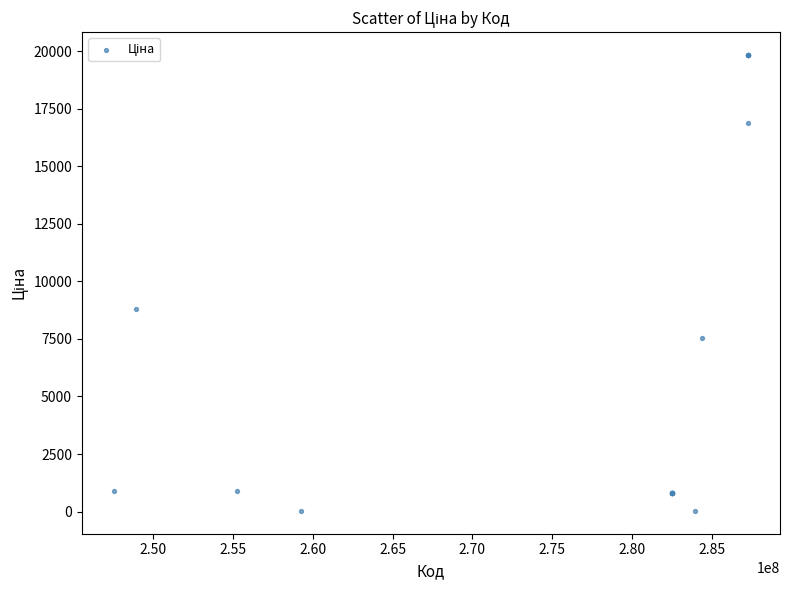

What Y value in the scatter plot is closest to 9931?

8797.6